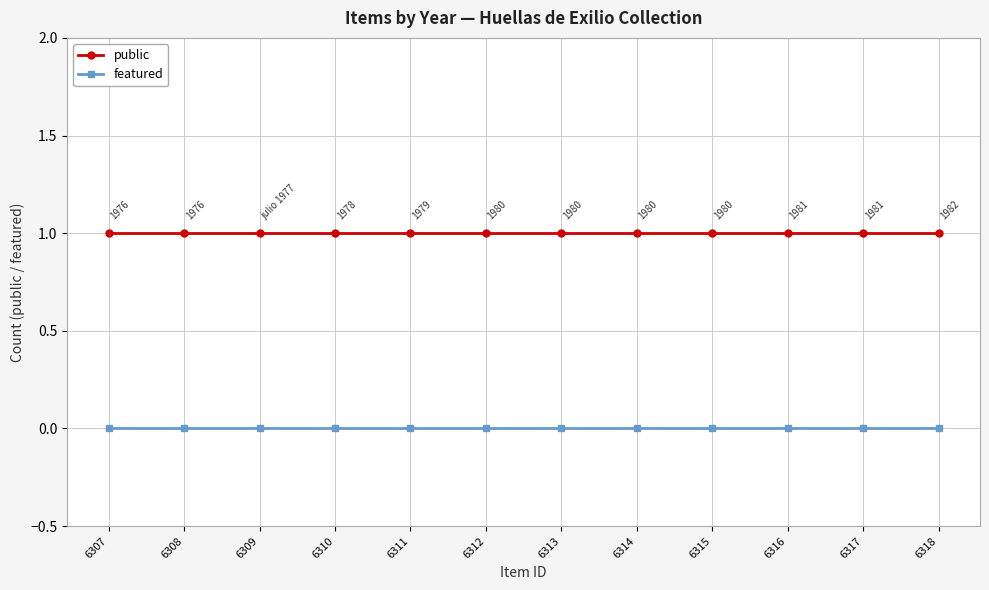

True or false: public and featured cross at least once.

False